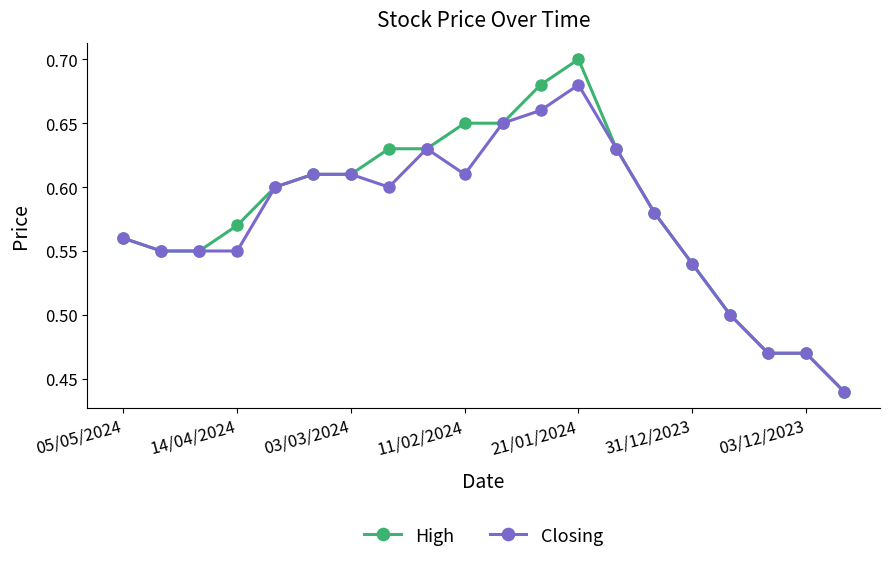

Which series has the widest spread of values?

High